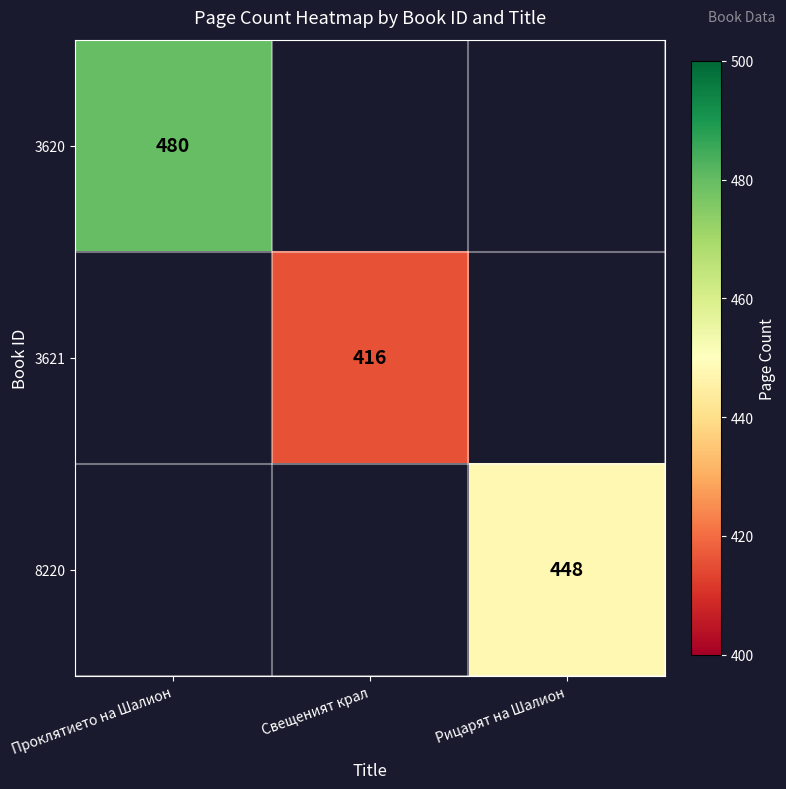

Is the value of 3620 at Проклятието на Шалион greater than the value of 8220 at Рицарят на Шалион?

Yes